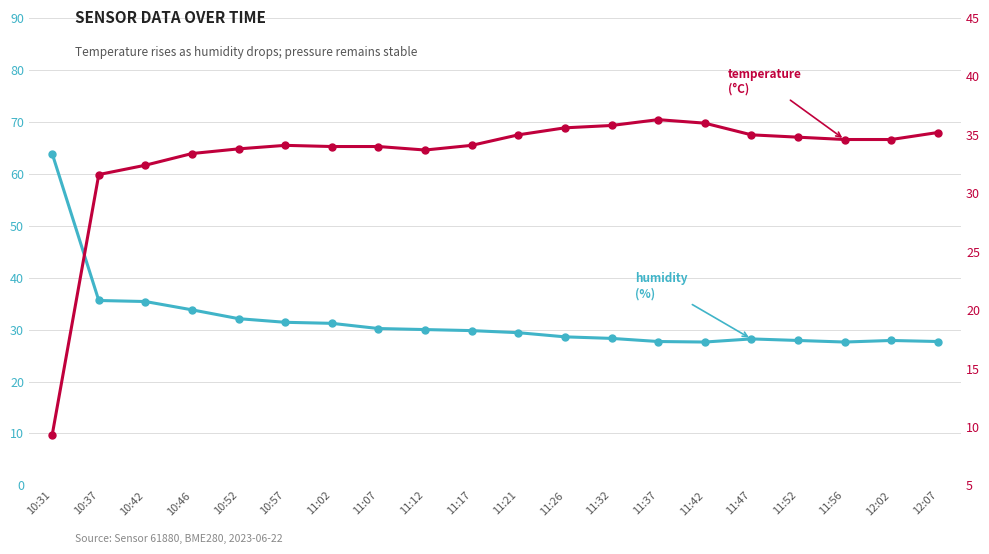

What is the spread (max minus min) of values at 11:02?

2.8